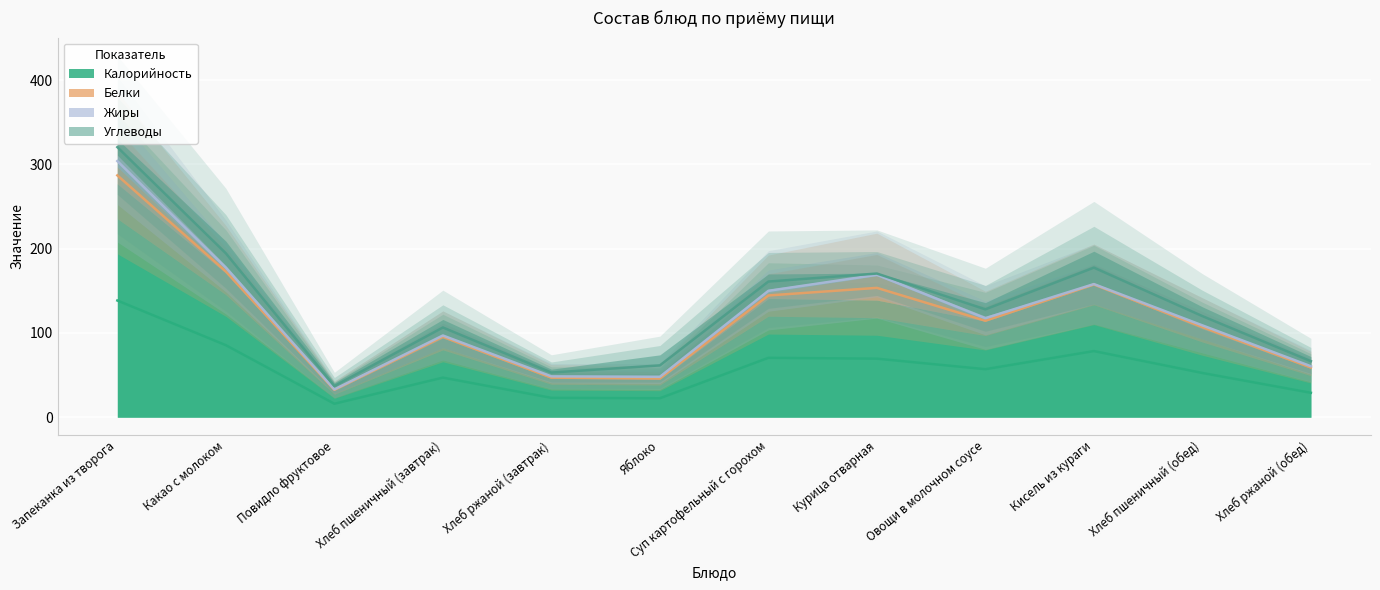

Does the chart display data point markers on the line(s)?

No